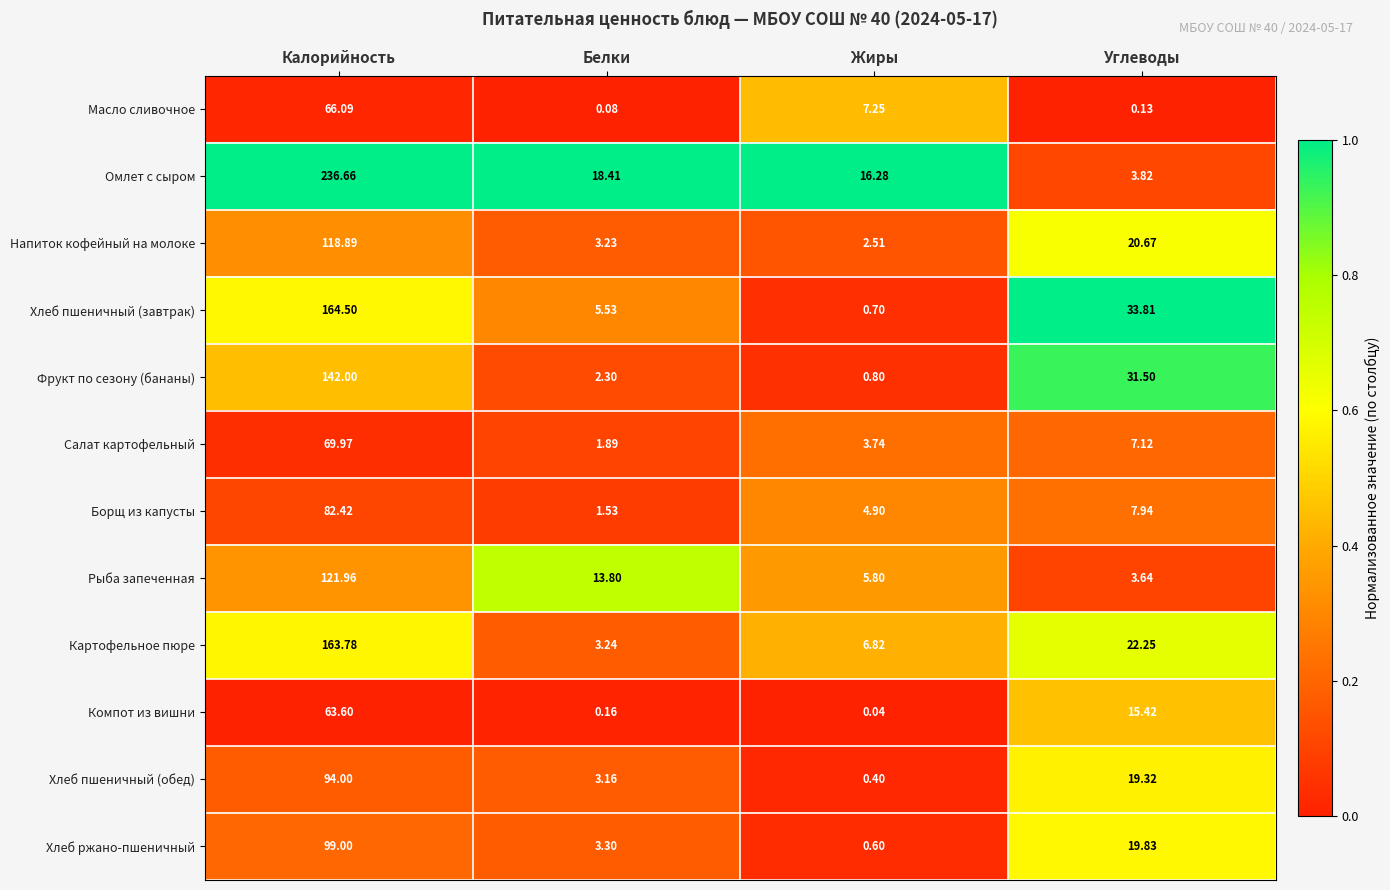

List the series in order of their peak value, lowest first.

Компот из вишни, Масло сливочное, Салат картофельный, Борщ из капусты, Хлеб пшеничный (обед), Хлеб ржано-пшеничный, Напиток кофейный на молоке, Рыба запеченная, Фрукт по сезону (бананы), Картофельное пюре, Хлеб пшеничный (завтрак), Омлет с сыром